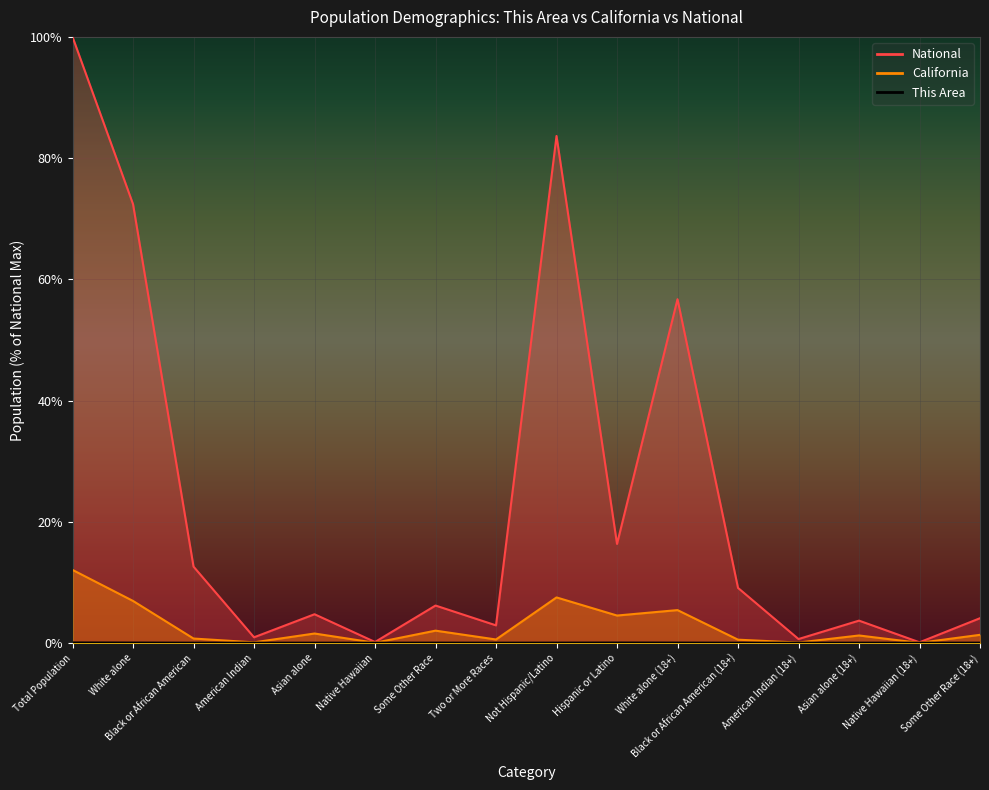

How many data points in National are above 6?

8